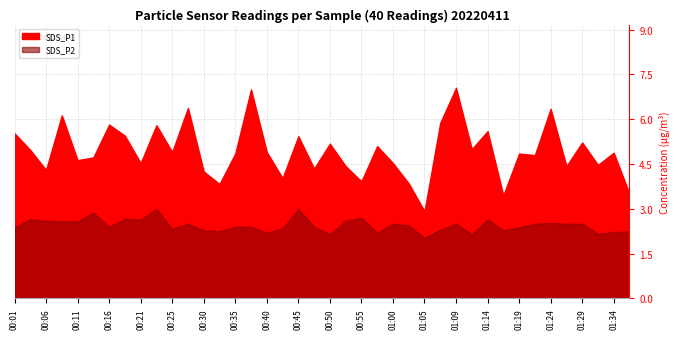

True or false: SDS_P2 and SDS_P1 cross at least once.

False